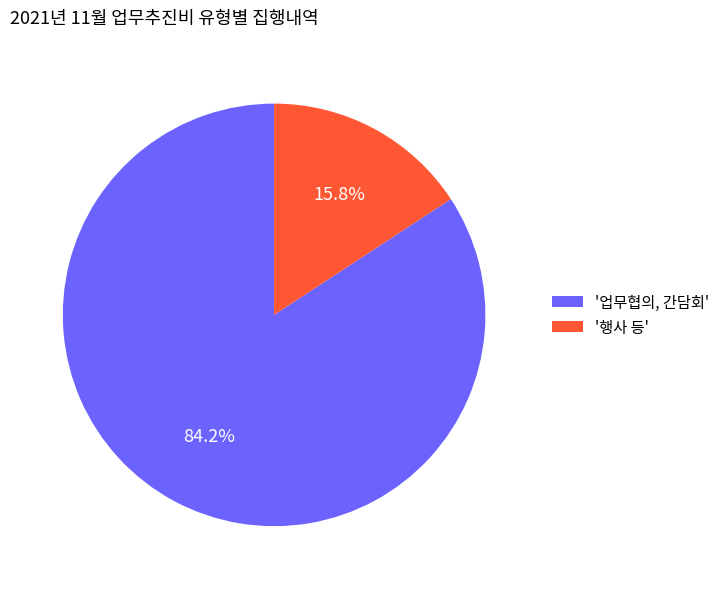

Count the number of slices in the pie.

2